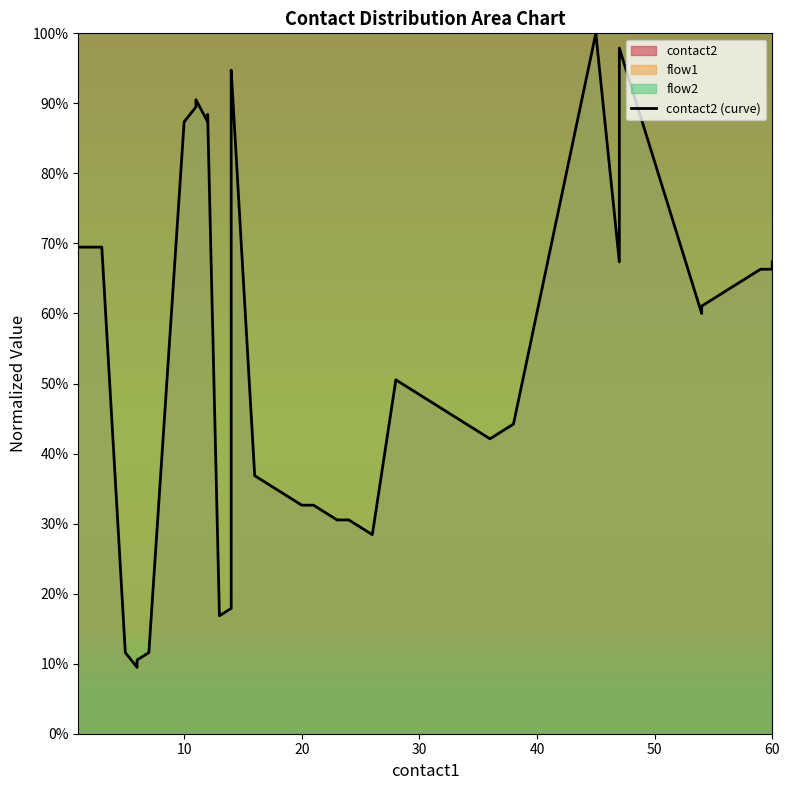

True or false: the data has more than 0 interior local peaks.

True